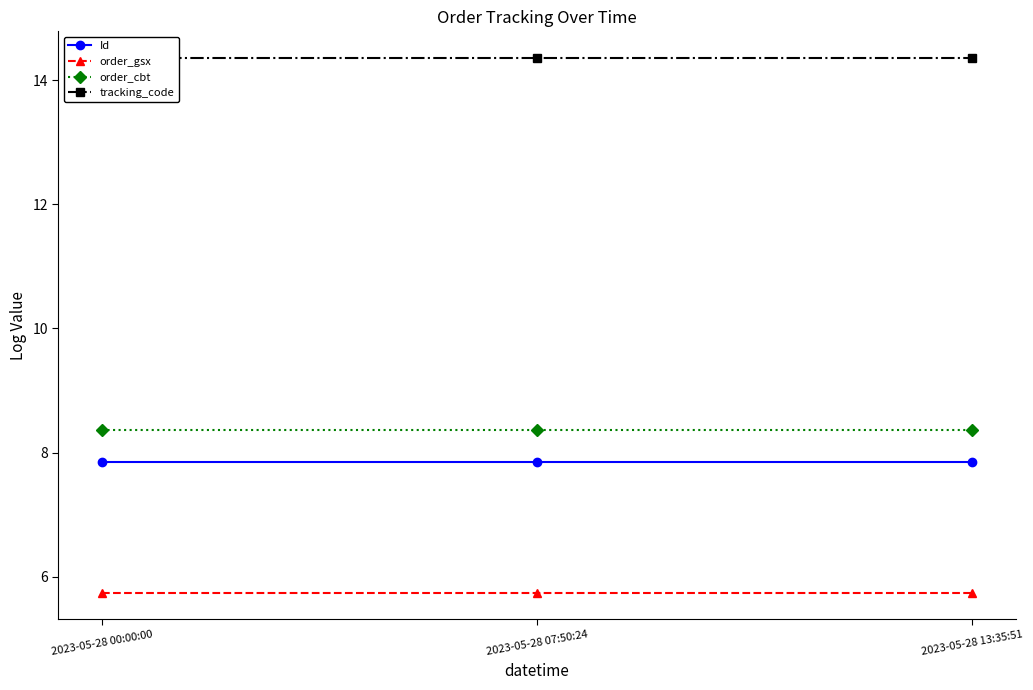

Reading left to right, transcribe all the data shown in this chart.

Id: 7.8	7.8	7.8
order_gsx: 5.7	5.7	5.7
order_cbt: 8.4	8.4	8.4
tracking_code: 14.4	14.4	14.4